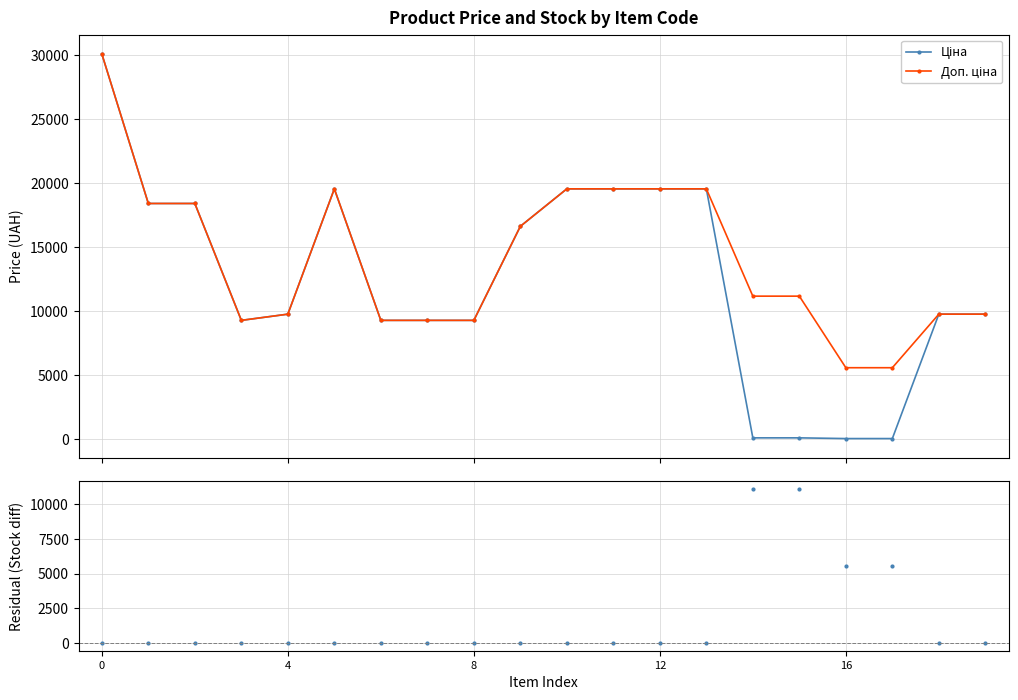

True or false: Доп. ціна and Residual (Доп. ціна - Ціна) intersect in this chart.

False